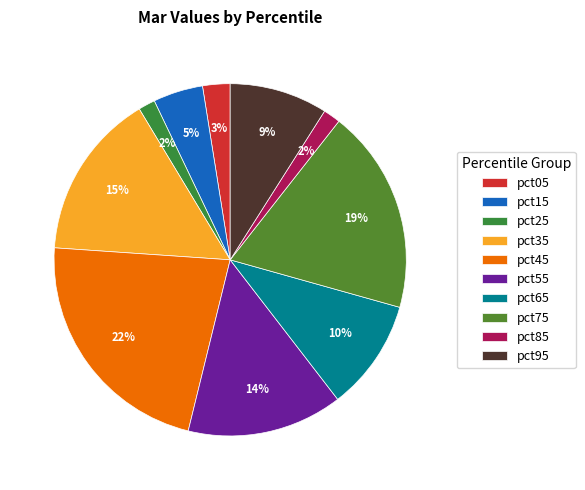

What percentage is the pct75 slice, to the nearest percent?

19%